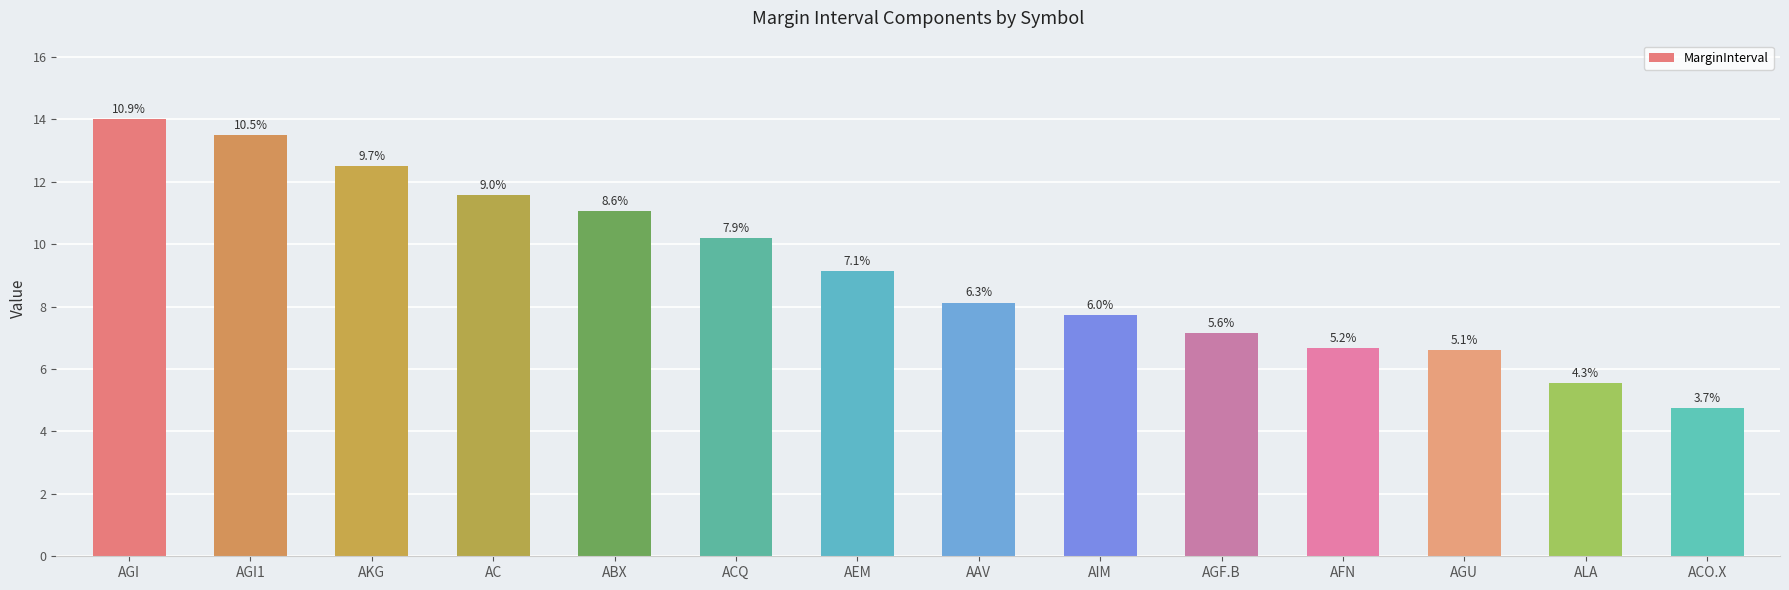

Reading left to right, extract all data points from this chart.

AGI=14.0	AGI1=13.5	AKG=12.5	AC=11.6	ABX=11.0	ACQ=10.2	AEM=9.1	AAV=8.1	AIM=7.7	AGF.B=7.2	AFN=6.7	AGU=6.6	ALA=5.5	ACO.X=4.8